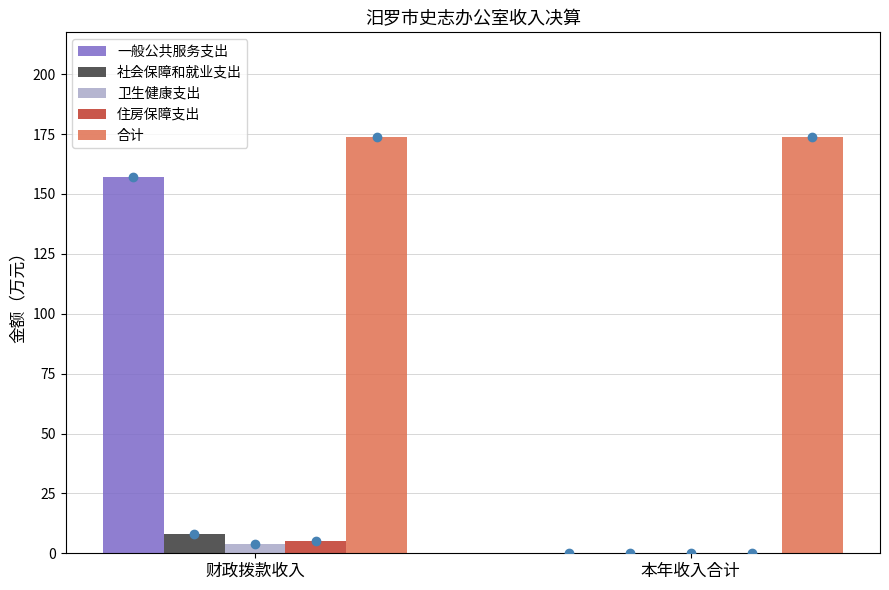

What is the maximum value shown in the chart?

174.0